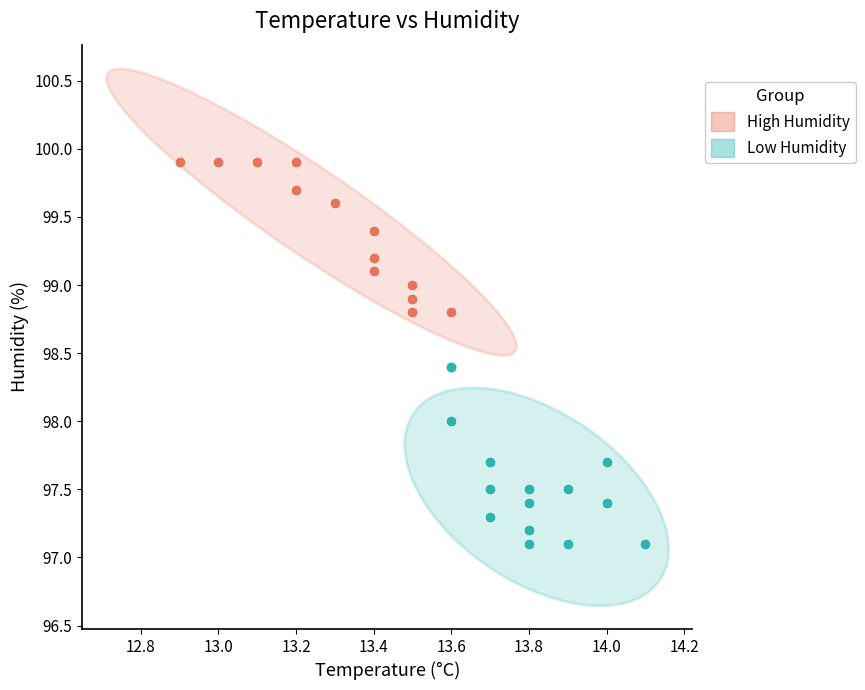

Which series reaches the minimum Y coordinate?

Low Humidity